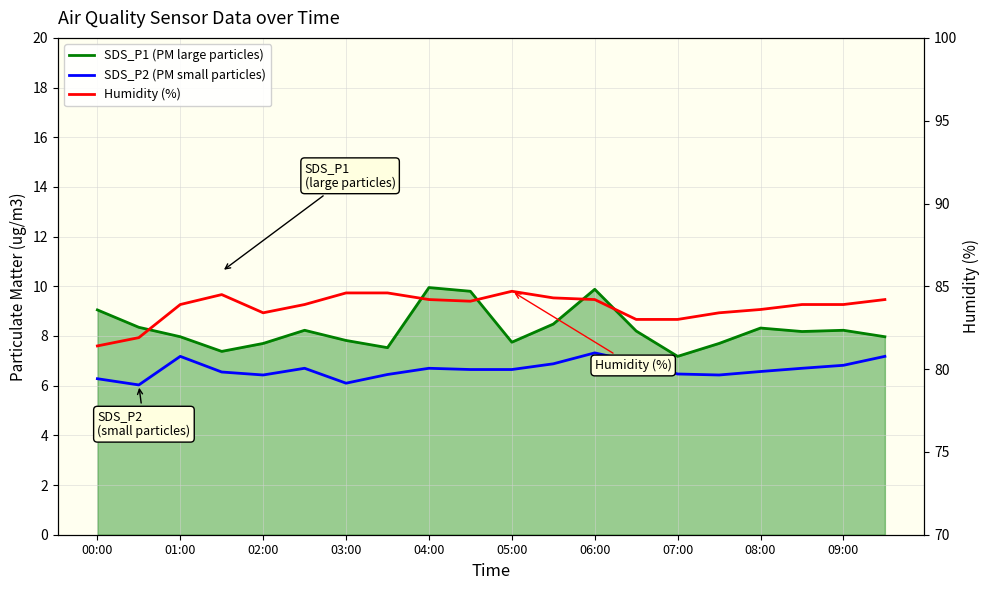

What is the difference between the second highest and minimum values in the Humidity (%) series?

3.2